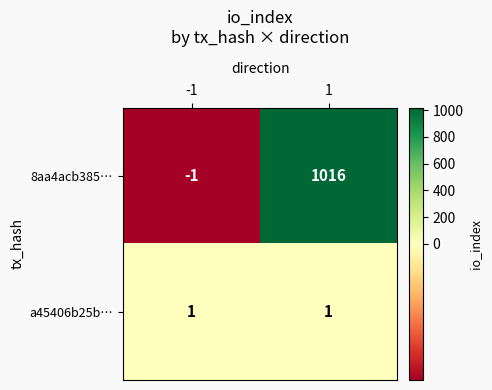

How many categories are shown in the chart?

2